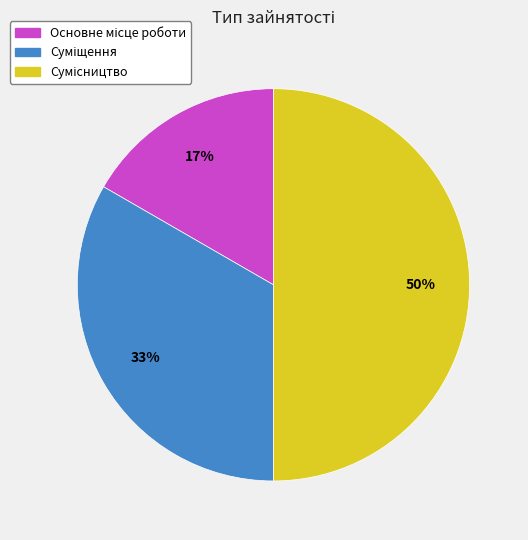

How many segments does this pie chart have?

3